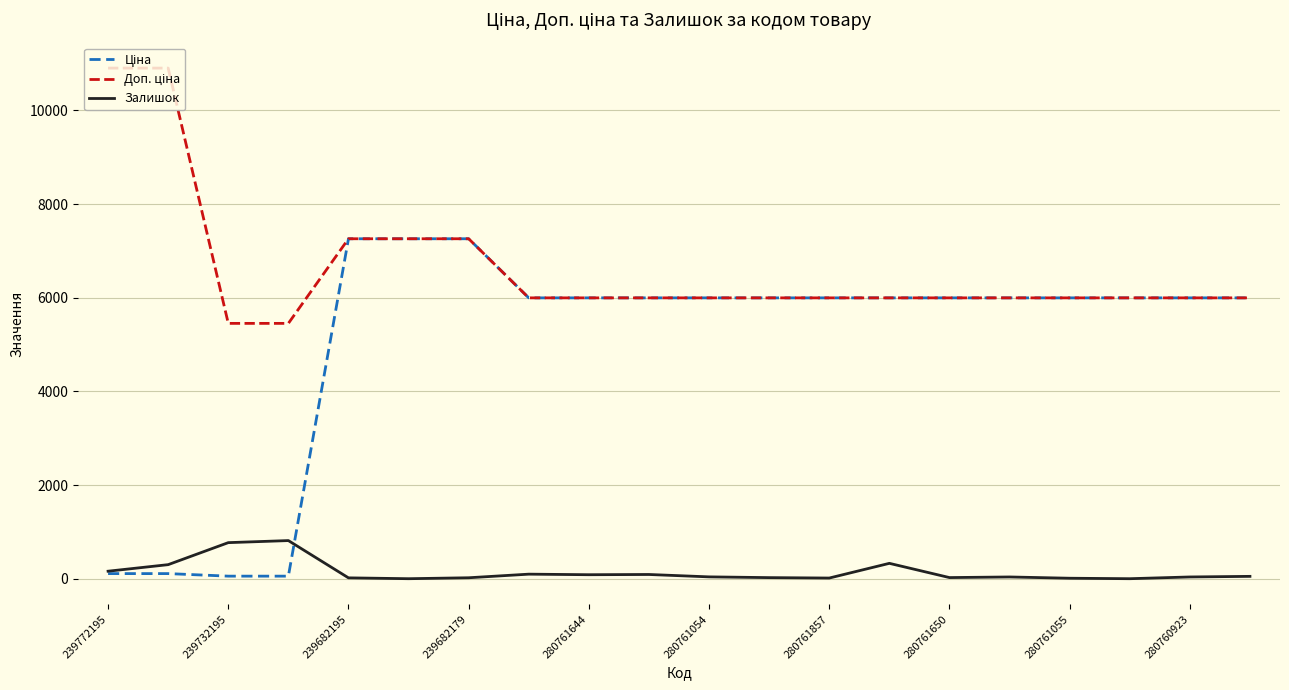

What is the maximum value shown in the chart?

10903.0